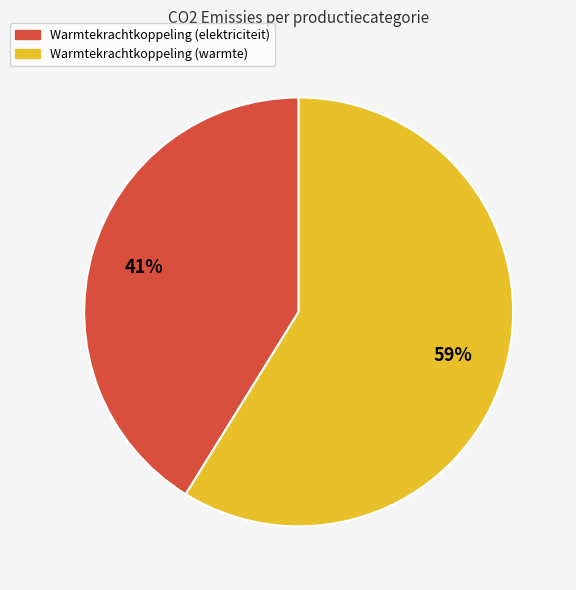

To the nearest percent, what is the difference between the largest and smallest slice percentages?

18%